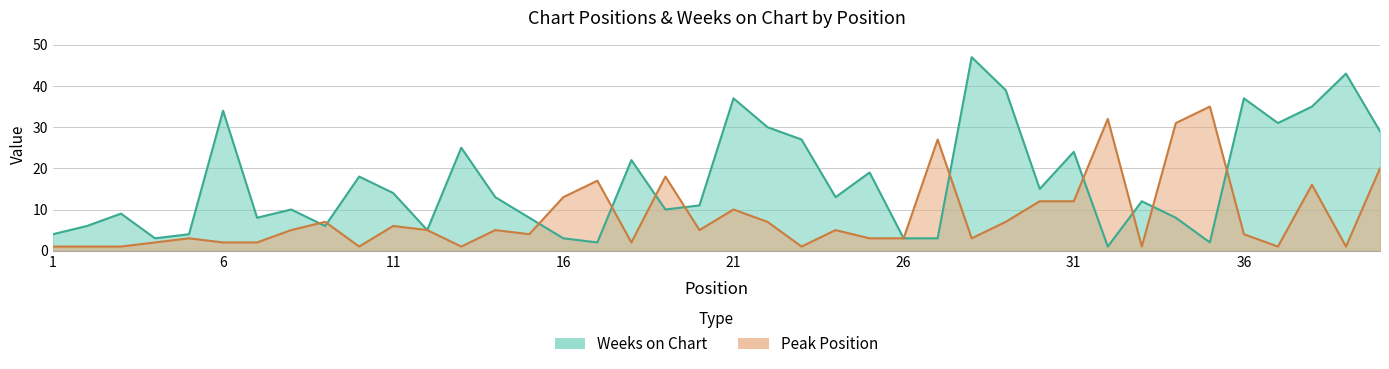

What is the minimum value shown in the chart?

1